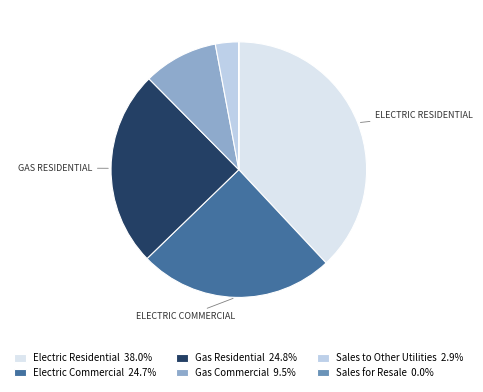

Does any single category account for the majority?

No